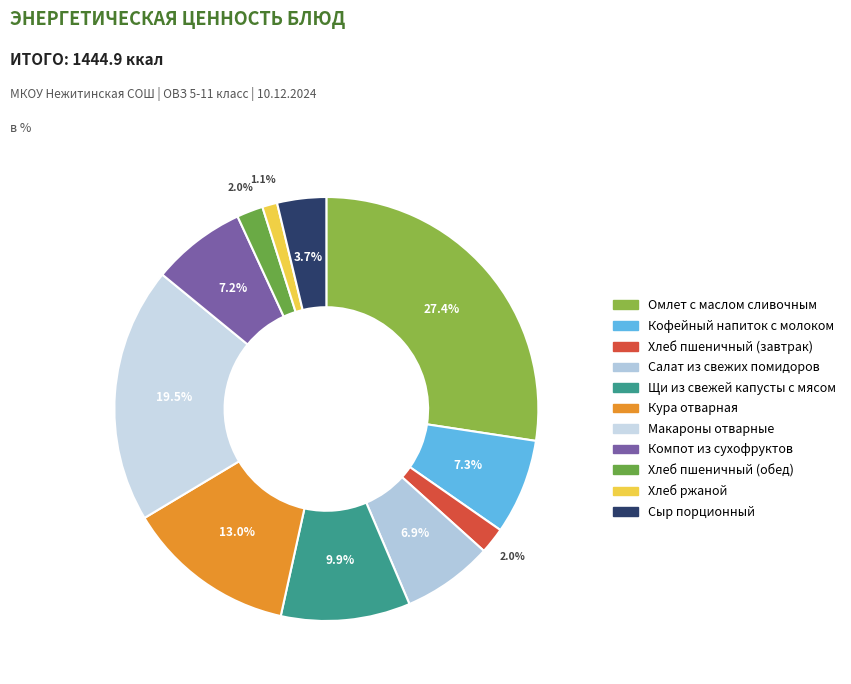

Count the number of slices in the pie.

11